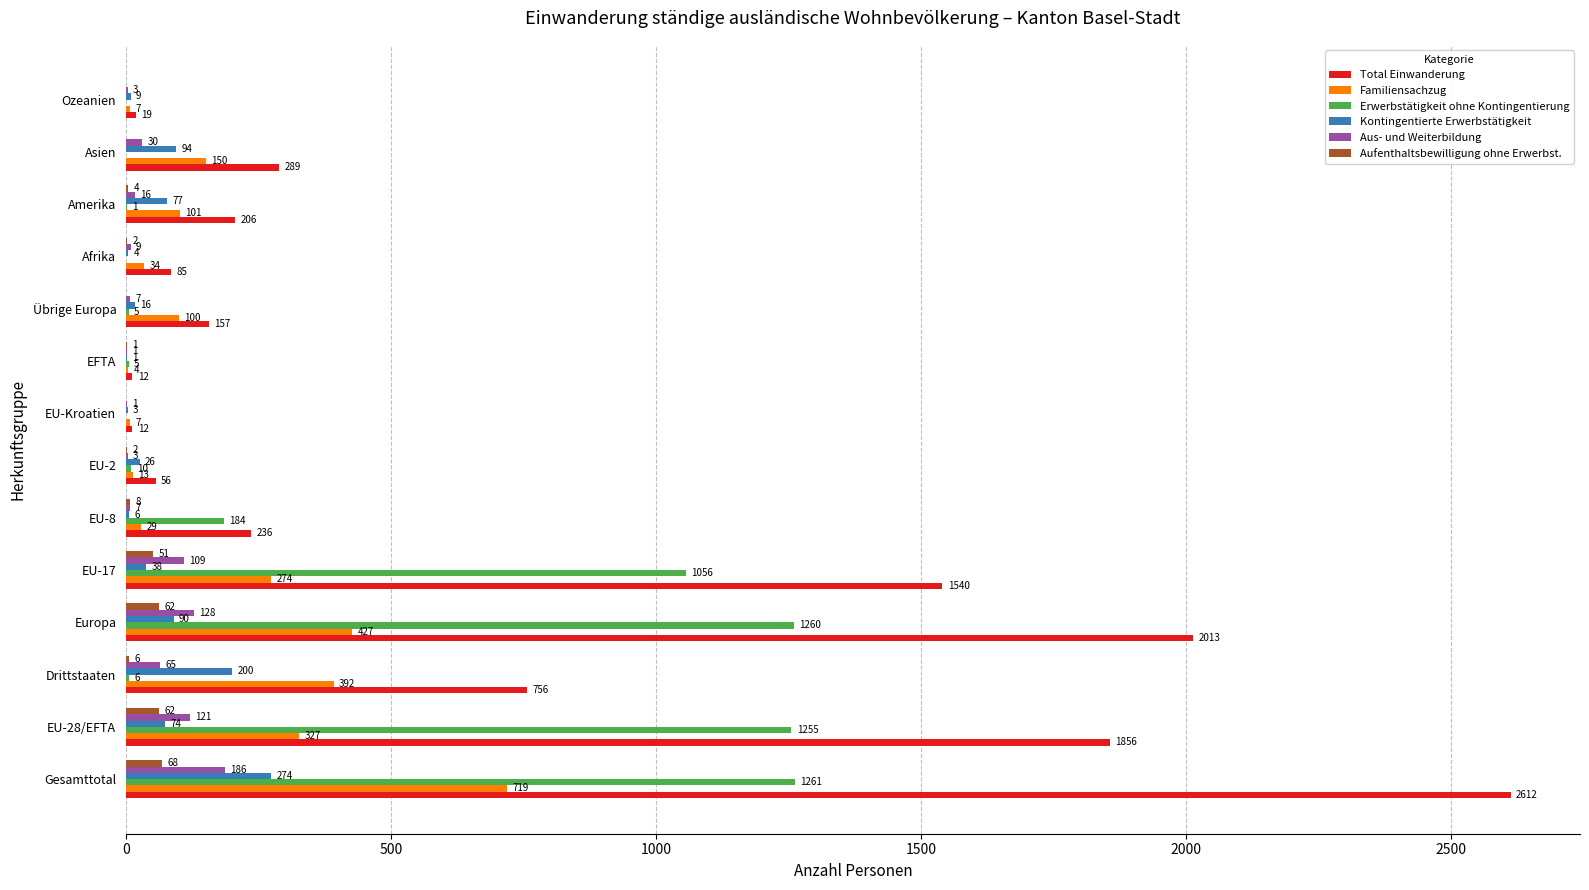

Between EU-Kroatien and Afrika, which series saw the biggest shift?

Total Einwanderung